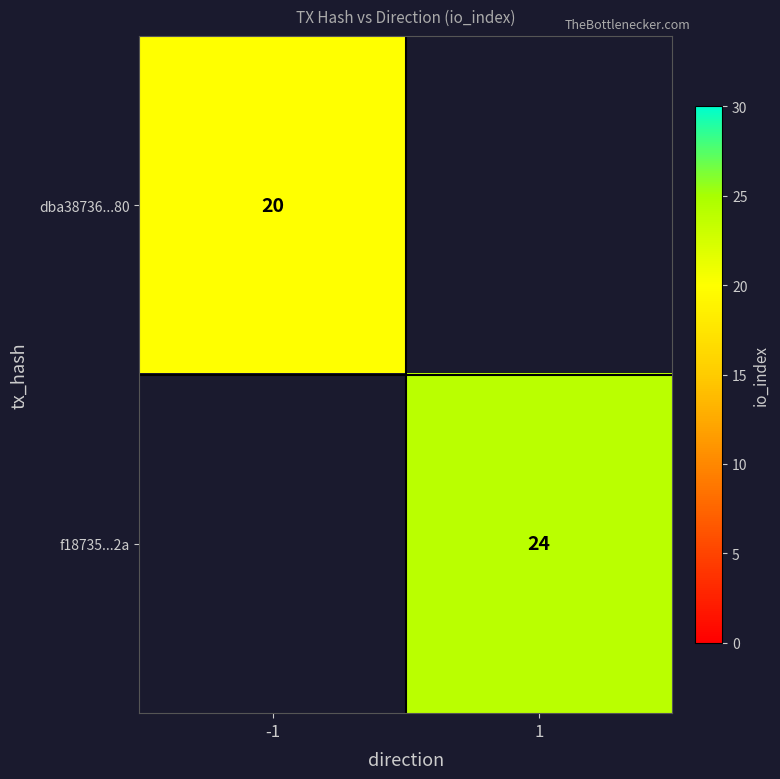

What is the smallest value displayed?

20.0